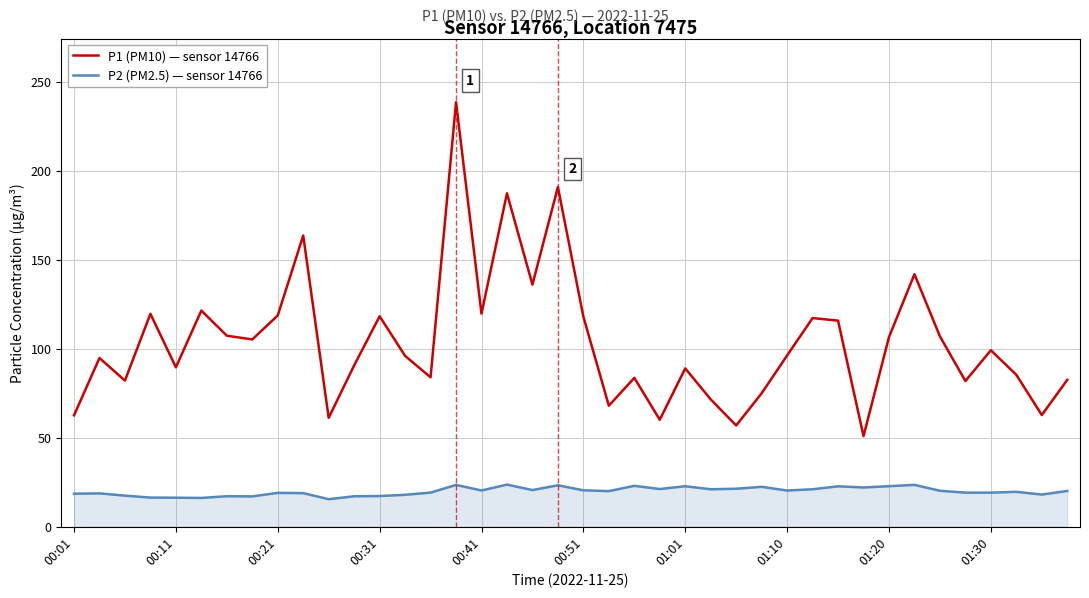

Which series has the largest range (max minus min)?

P1 (PM10) — sensor 14766